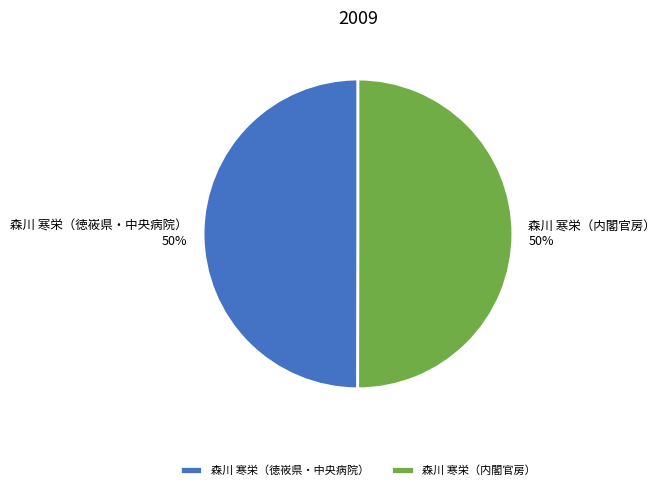

To the nearest percent, what portion does 森川 寒栄（徳峳県・中央病院） represent?

50%